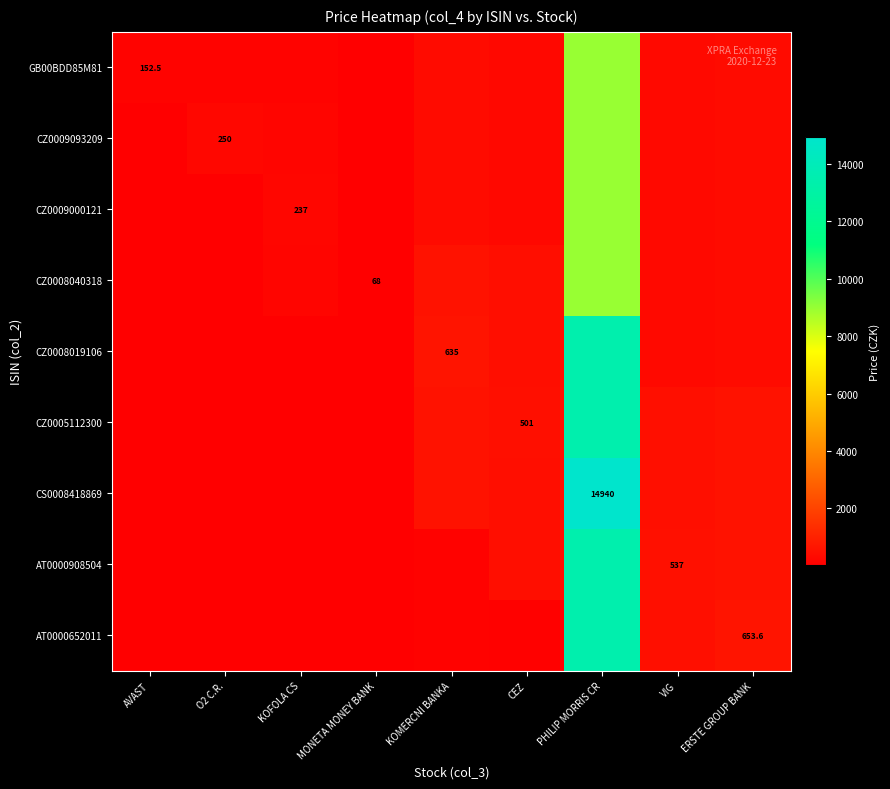

What is the difference between the maximum and second lowest values in the CZ0009000121 series?

8914.0